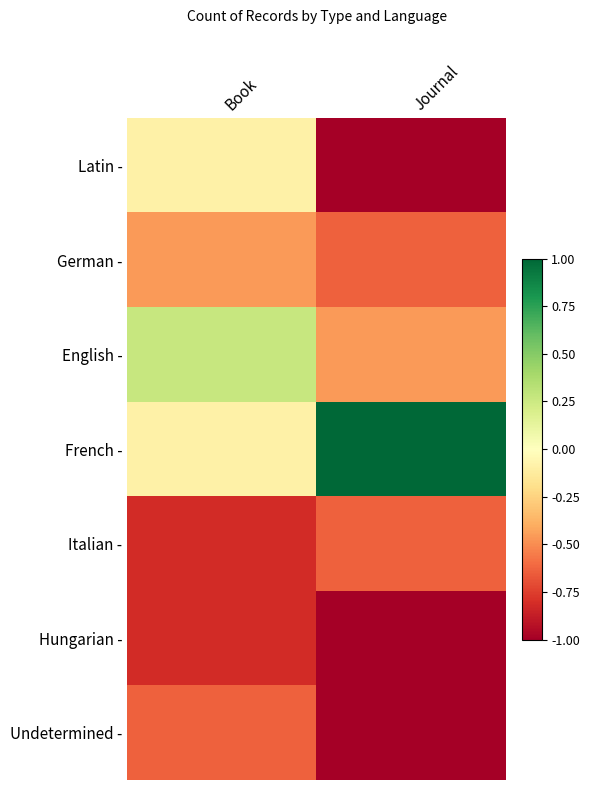

Which series changed the most between Book and Journal?

French -